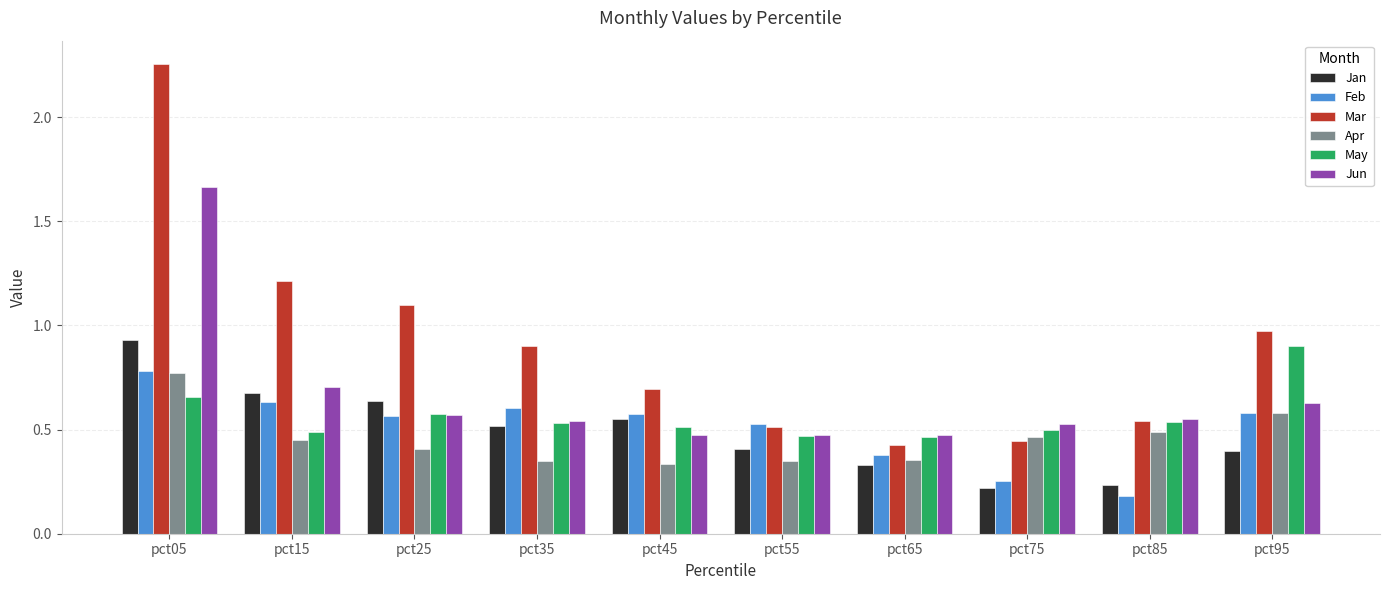

What is the sum of the Mar values at pct55 and pct35?

1.4